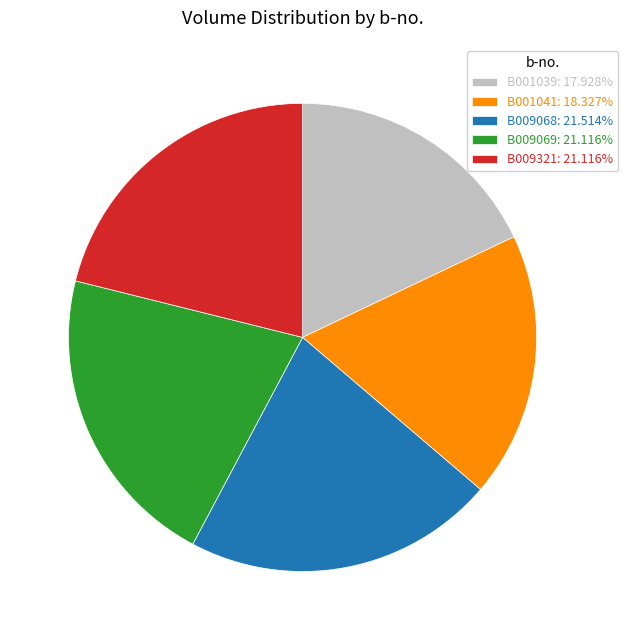

What is the ratio of the value at B009069: 21.116% to the value at B001041: 18.327%?

1.2